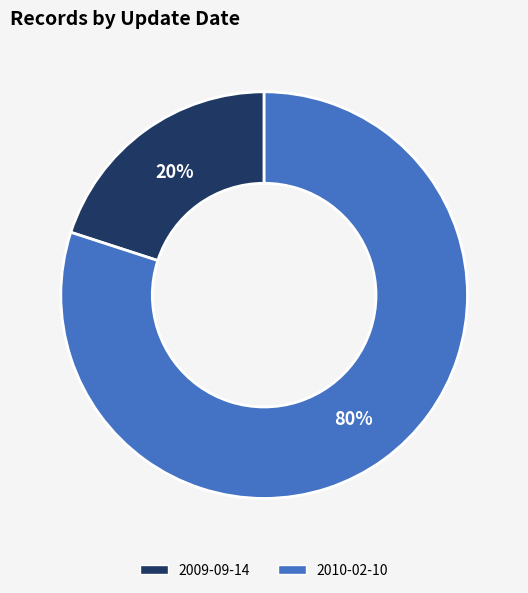

Is there a majority slice in this chart?

Yes